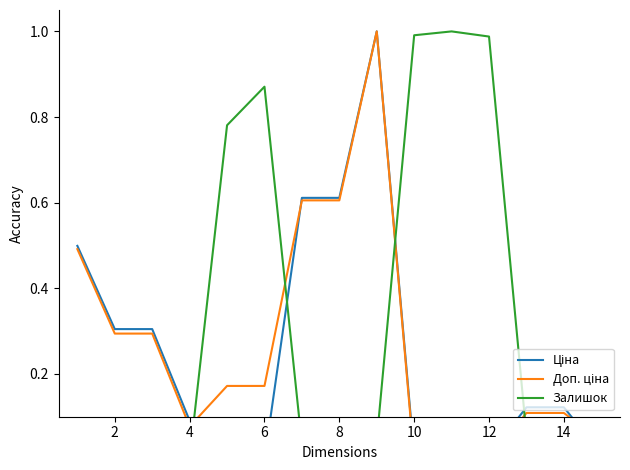

What are all the series names shown in the legend?

Ціна, Доп. ціна, Залишок